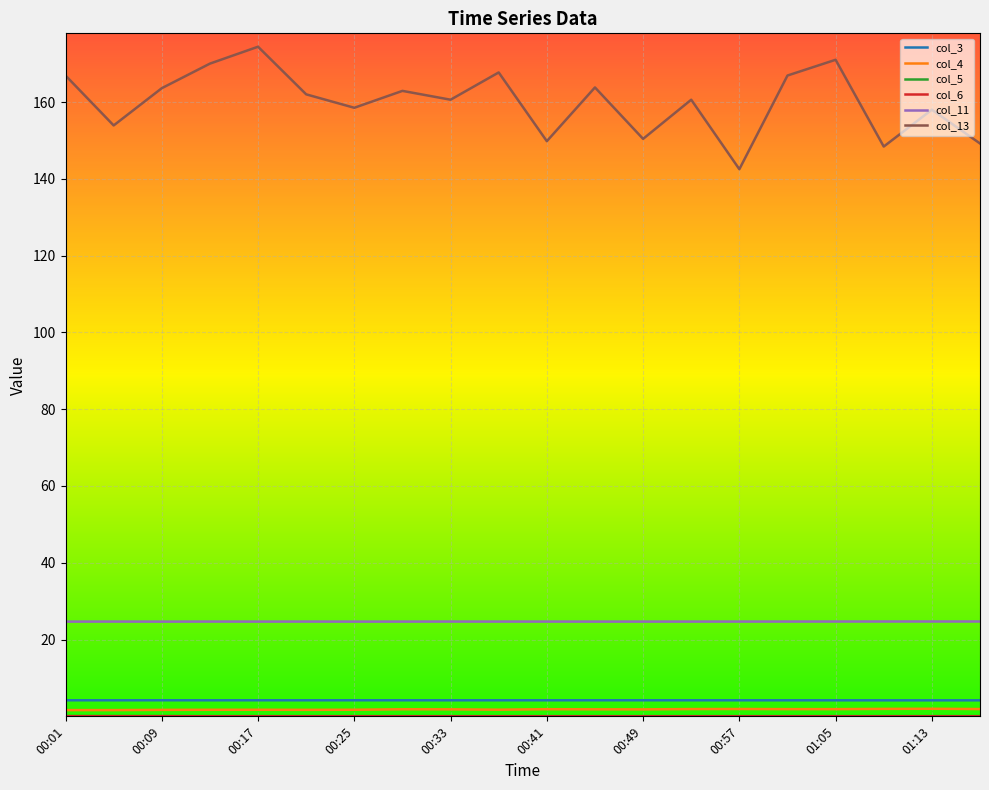

Which series has the largest total across all categories?

col_13